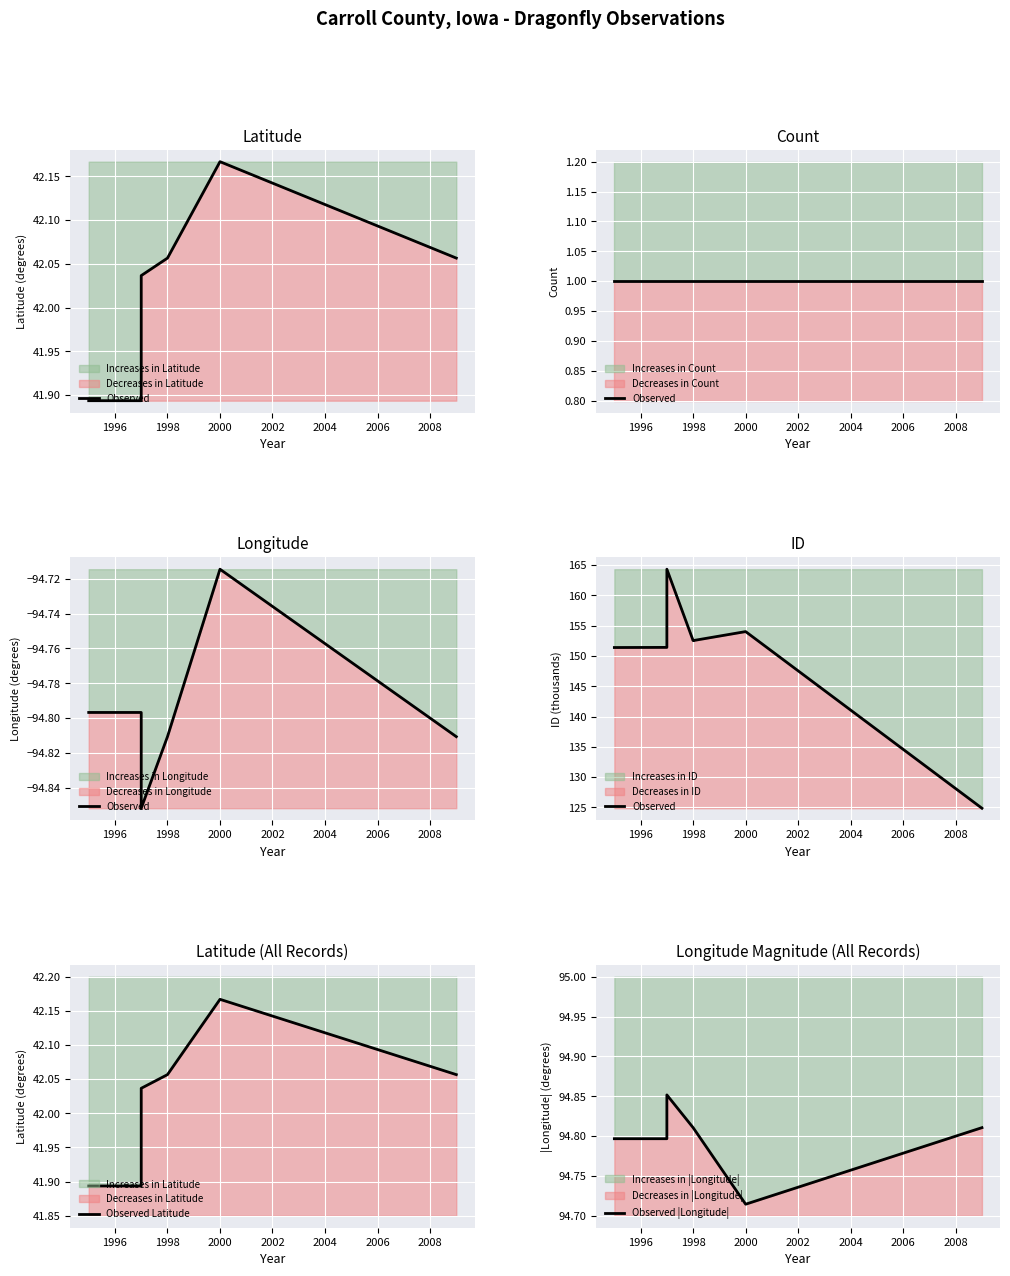

In Observed, how many points are higher than both neighbors (excluding endpoints)?

2